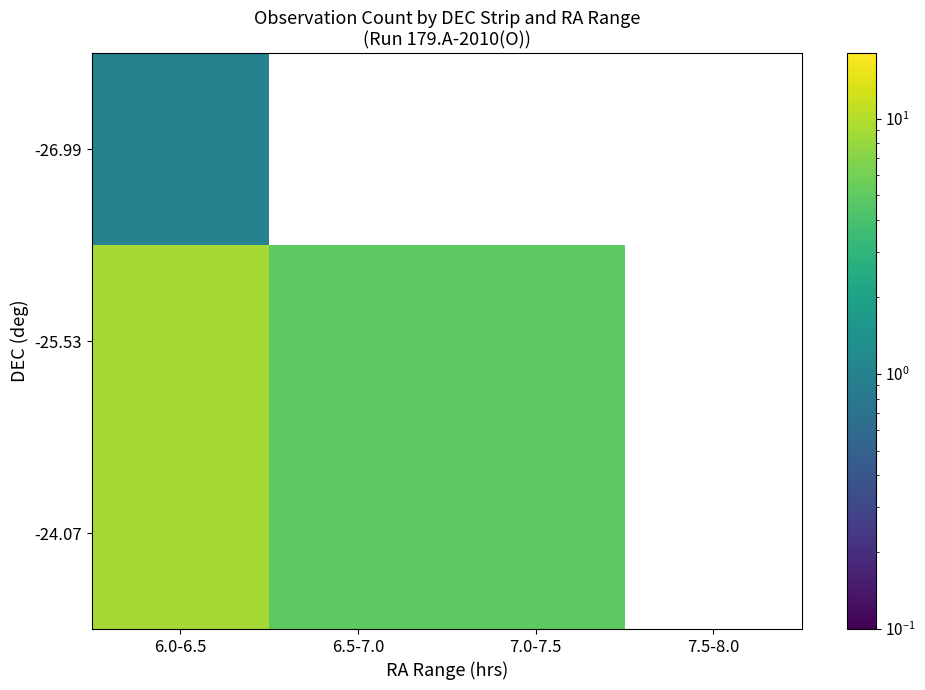

Which category has the highest value in the -25.53 series?

6.0-6.5